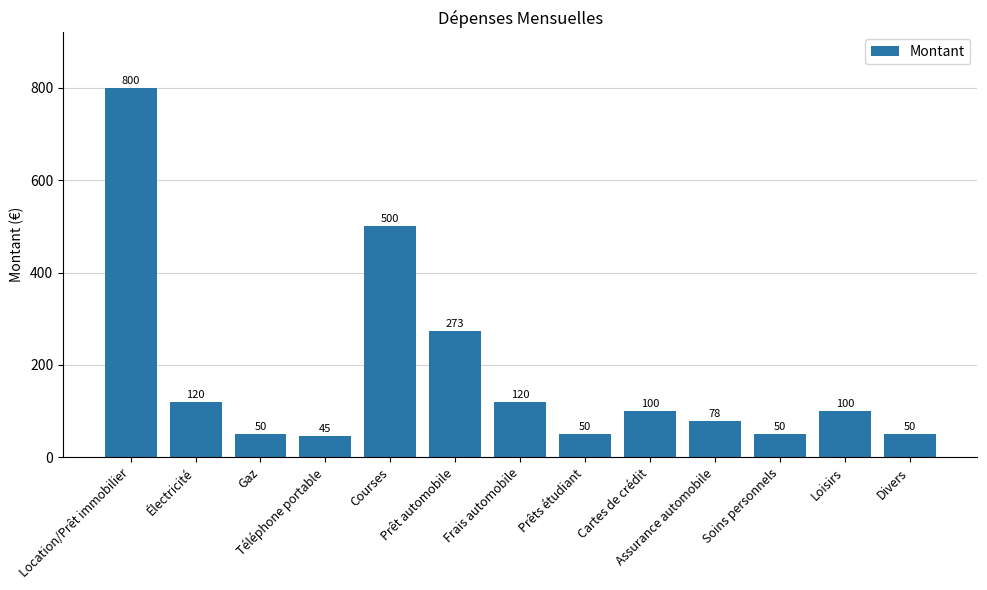

What position from the left is Téléphone portable?

4